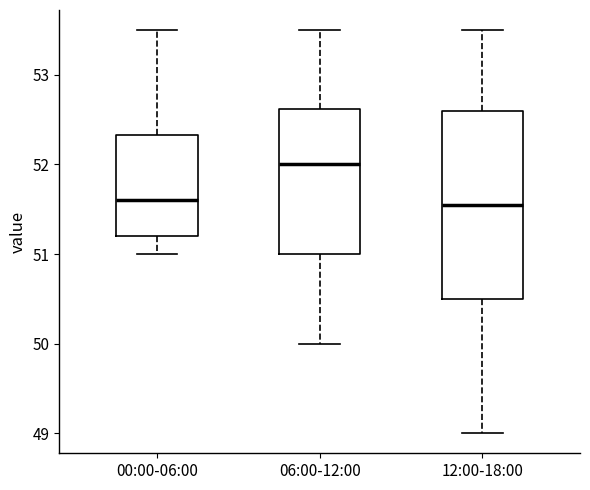

Comparing the boxes themselves (not the whiskers), which one is the tallest?

12:00-18:00